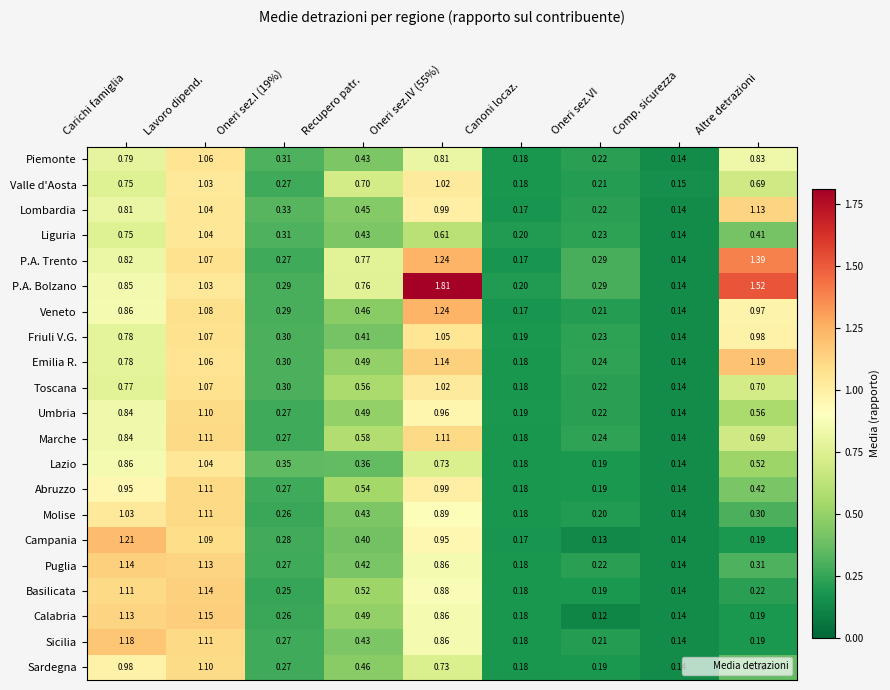

Where is Friuli V.G. nearest to the value 0?

Comp. sicurezza